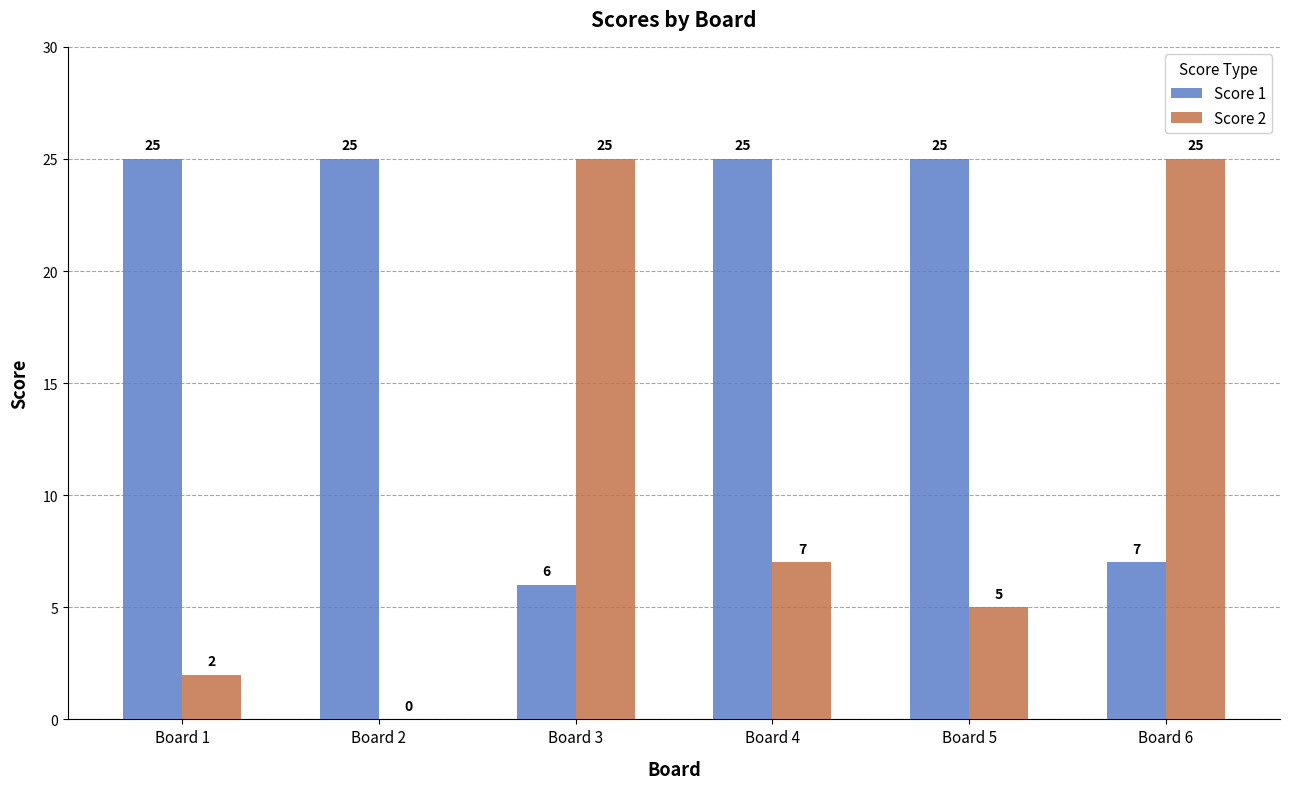

The value of Score 2 at Board 6 is 14. True or false?

False